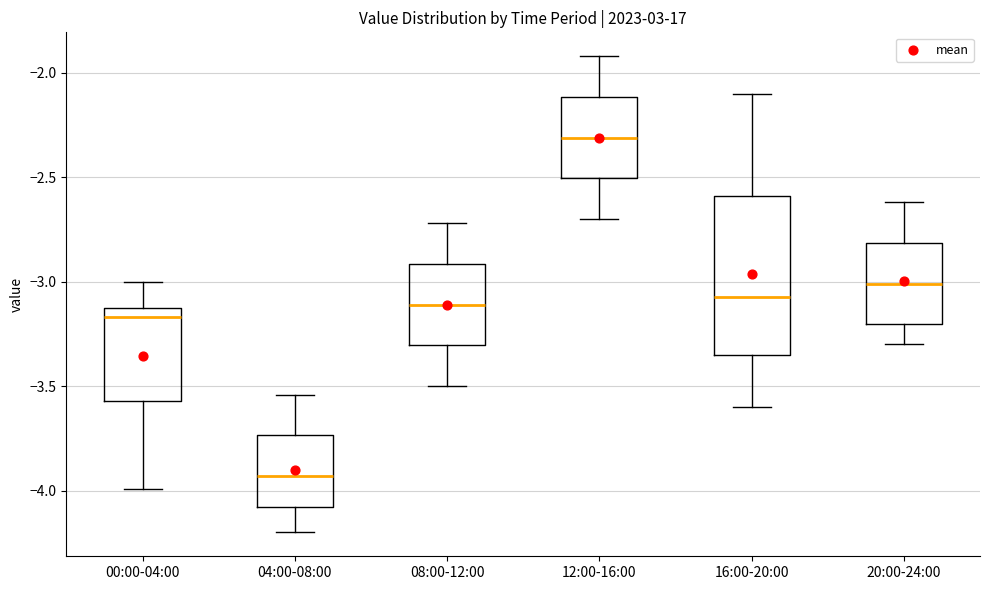

Which box's median line is the lowest?

04:00-08:00